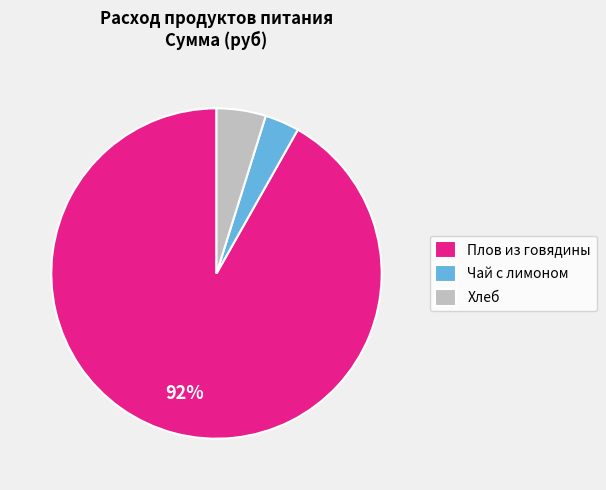

Which slice is the smallest?

Чай с лимоном